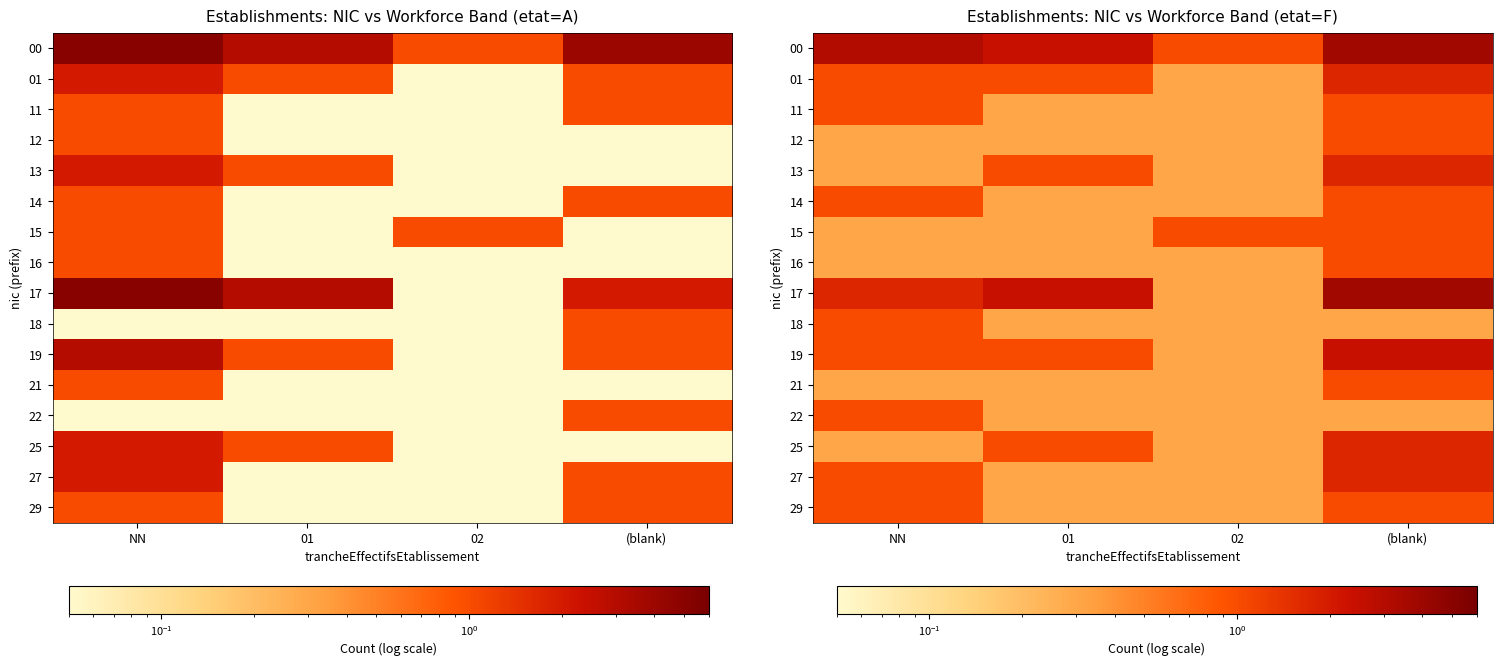

List the series in order of their peak value, lowest first.

11, 12, 14, 15, 16, 18, 21, 22, 29, 01, 13, 25, 27, 19, 00, 17